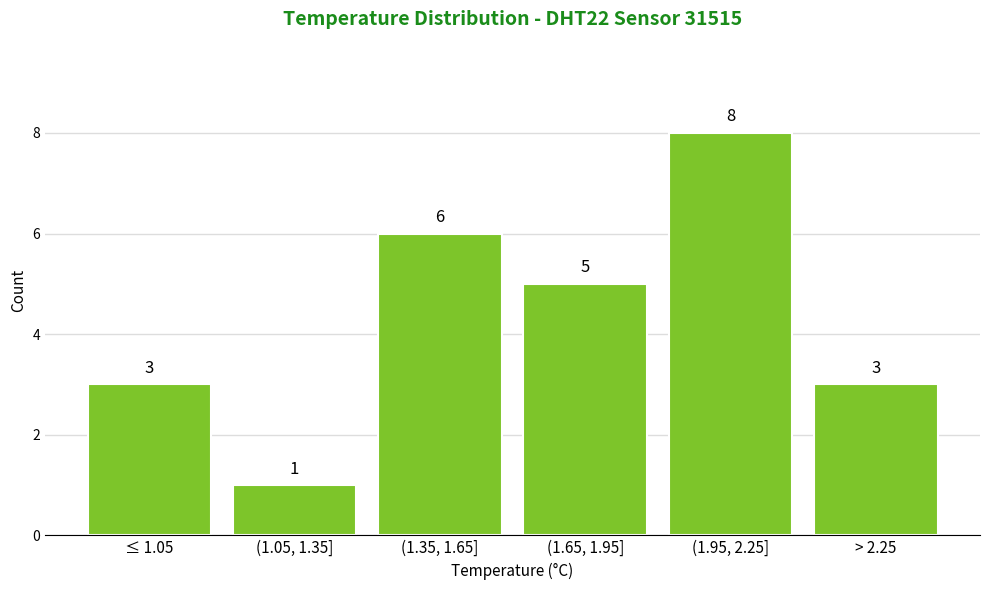

Reading left to right, transcribe all the data shown in this chart.

≤ 1.05=3	(1.05, 1.35]=1	(1.35, 1.65]=6	(1.65, 1.95]=5	(1.95, 2.25]=8	> 2.25=3